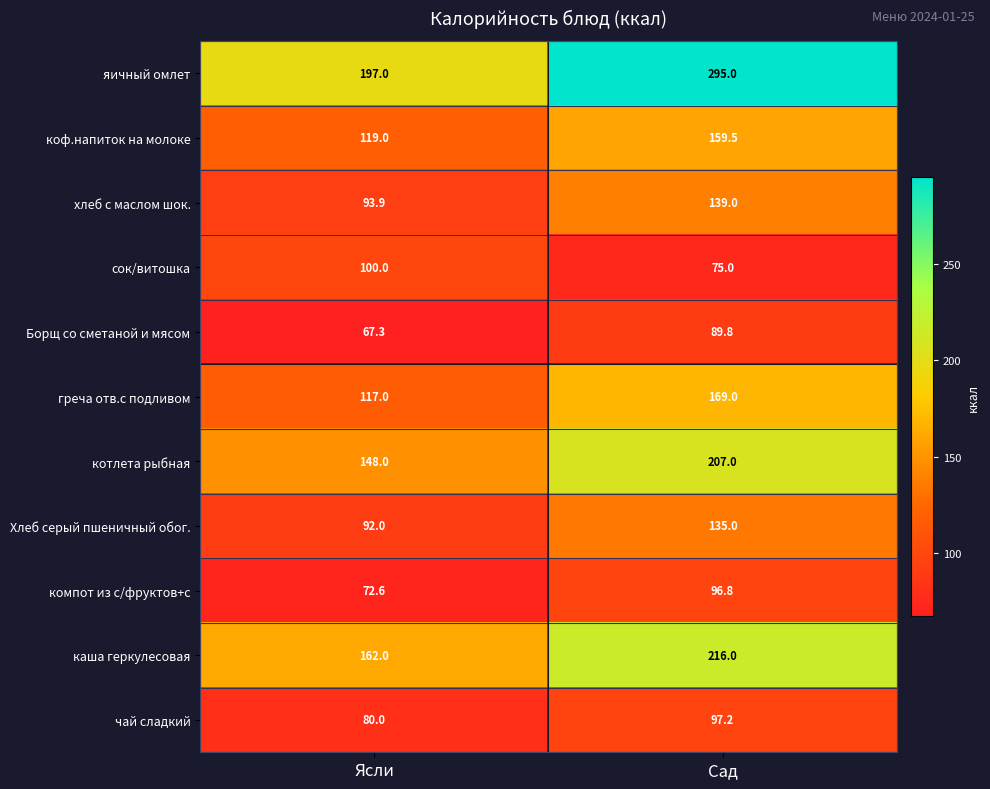

Which label corresponds to the largest value in the chart?

Сад